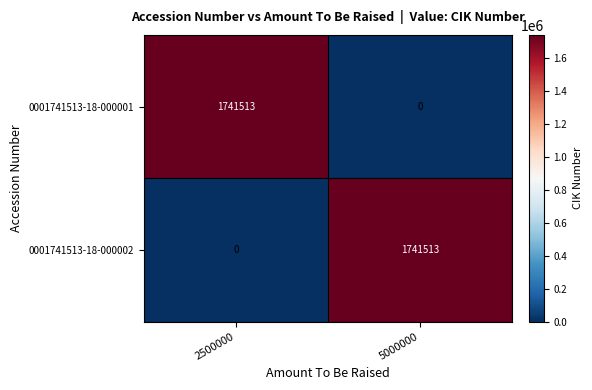

Where is 0001741513-18-000002 nearest to the value 870756?

2500000